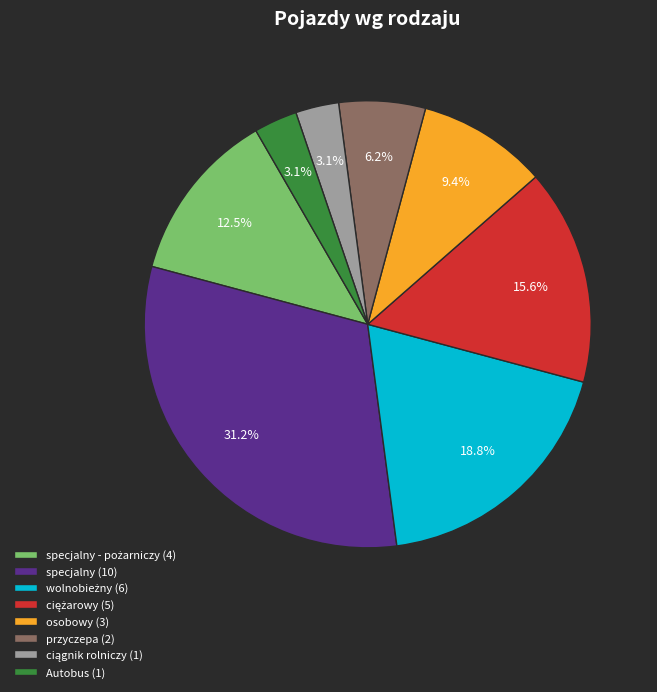

Which slice is the largest?

specjalny (10)